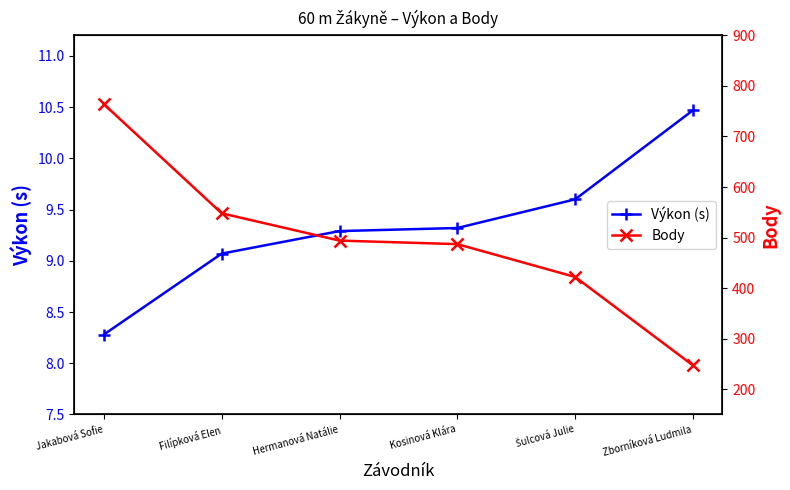

What are all the series names shown in the legend?

Výkon (s), Body